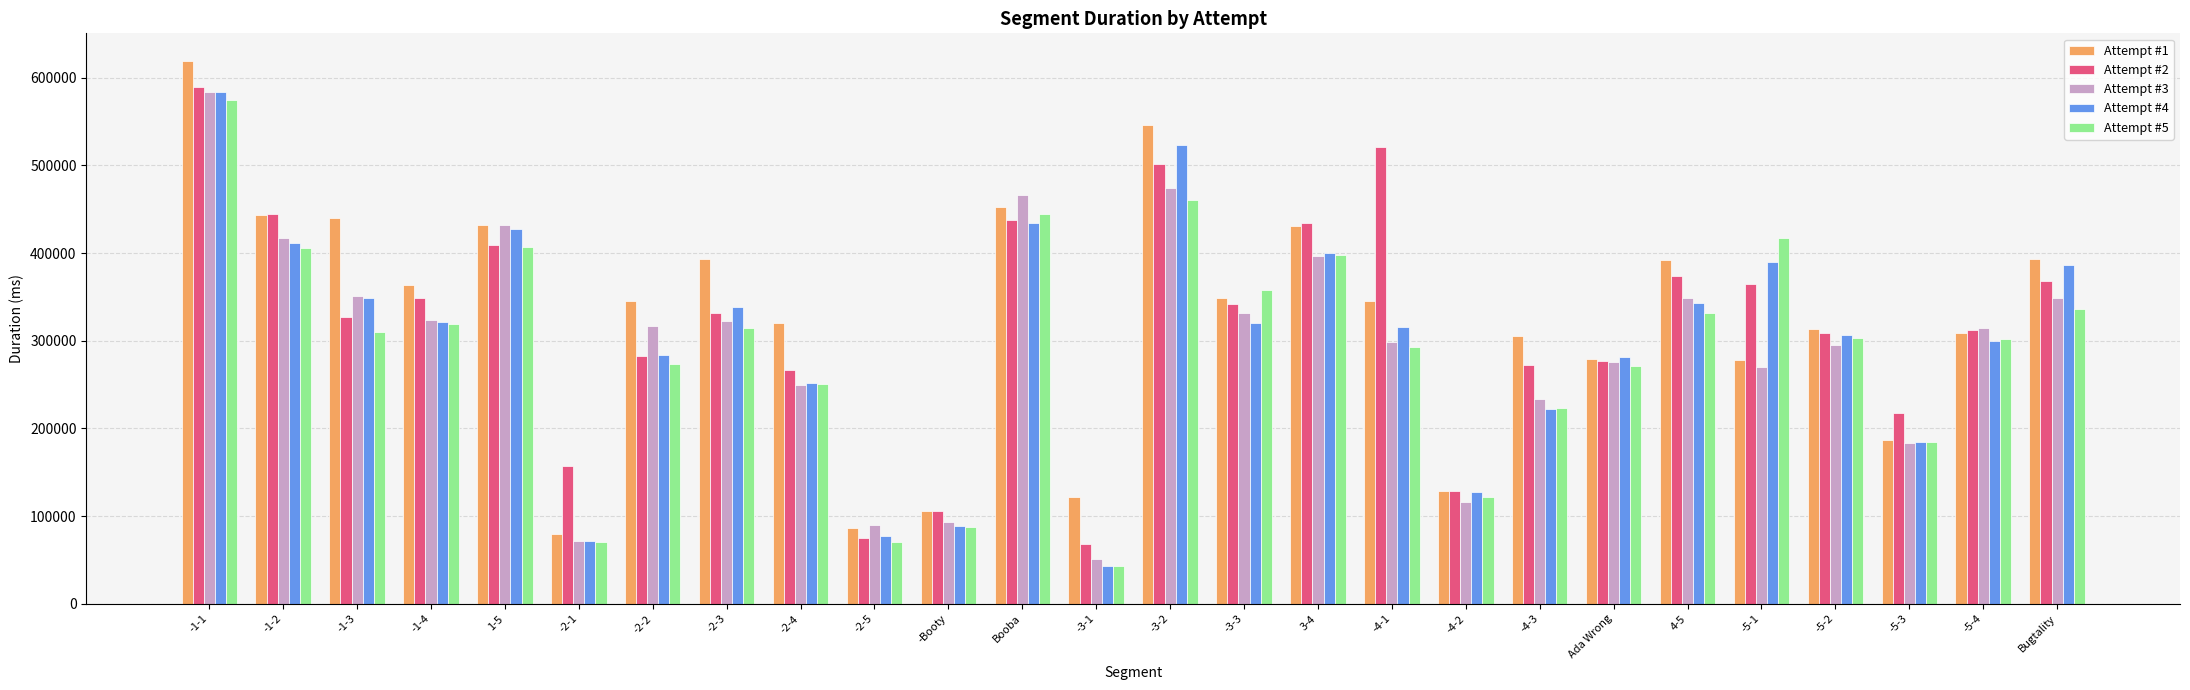

What is the sum of all Attempt #5 values?

7572279